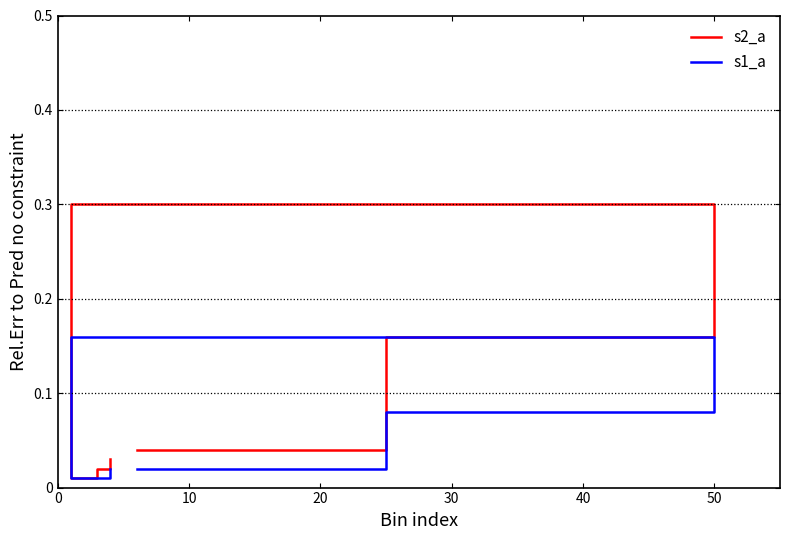

Which series has the largest total across all categories?

s2_a